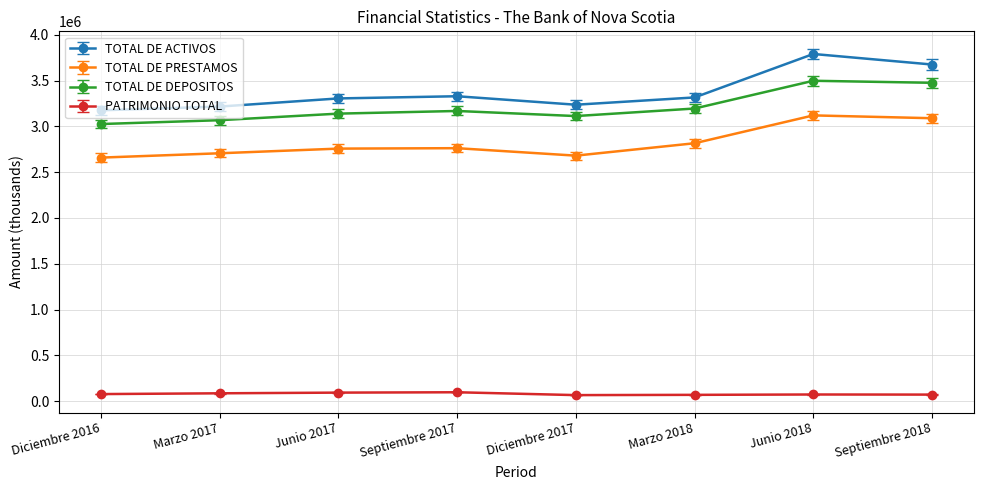

Rank the series by their maximum value, from highest to lowest.

TOTAL DE ACTIVOS, TOTAL DE DEPOSITOS, TOTAL DE PRESTAMOS, PATRIMONIO TOTAL